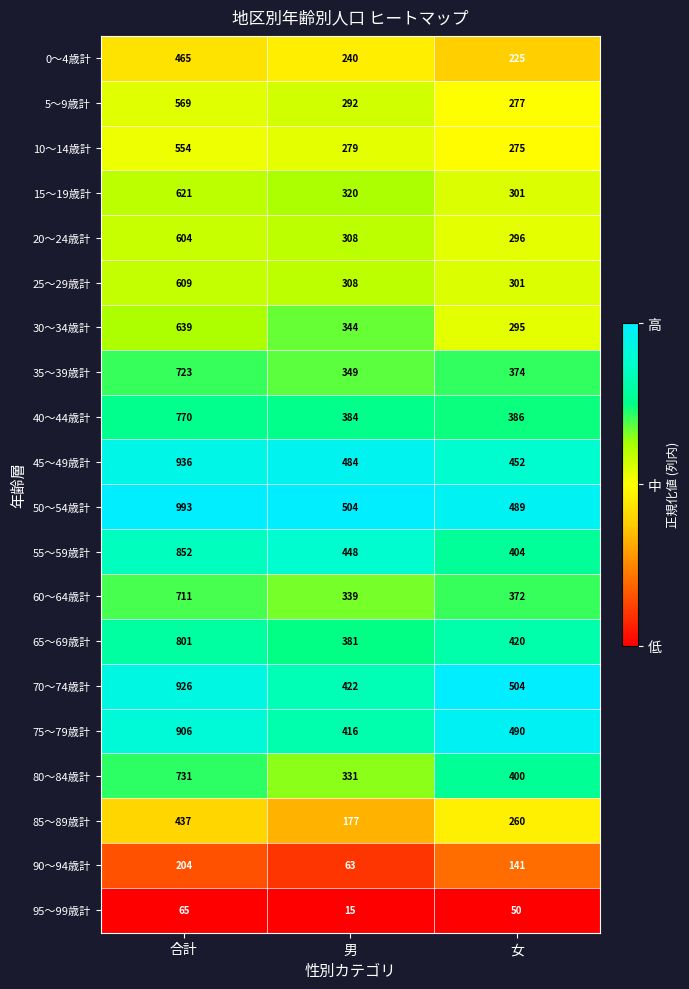

The value of 80～84歳計 at 女 is 400. True or false?

True